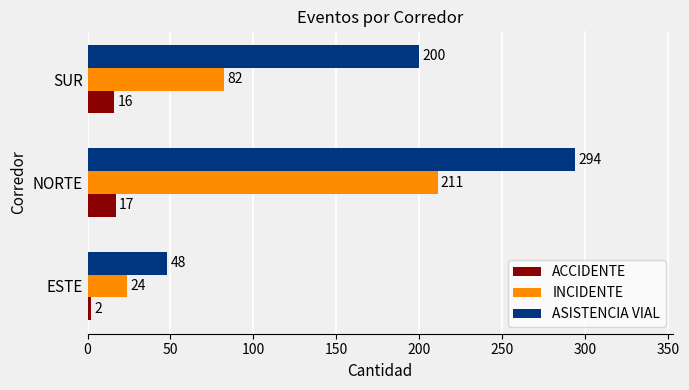

What is the sum of all ACCIDENTE values?

35